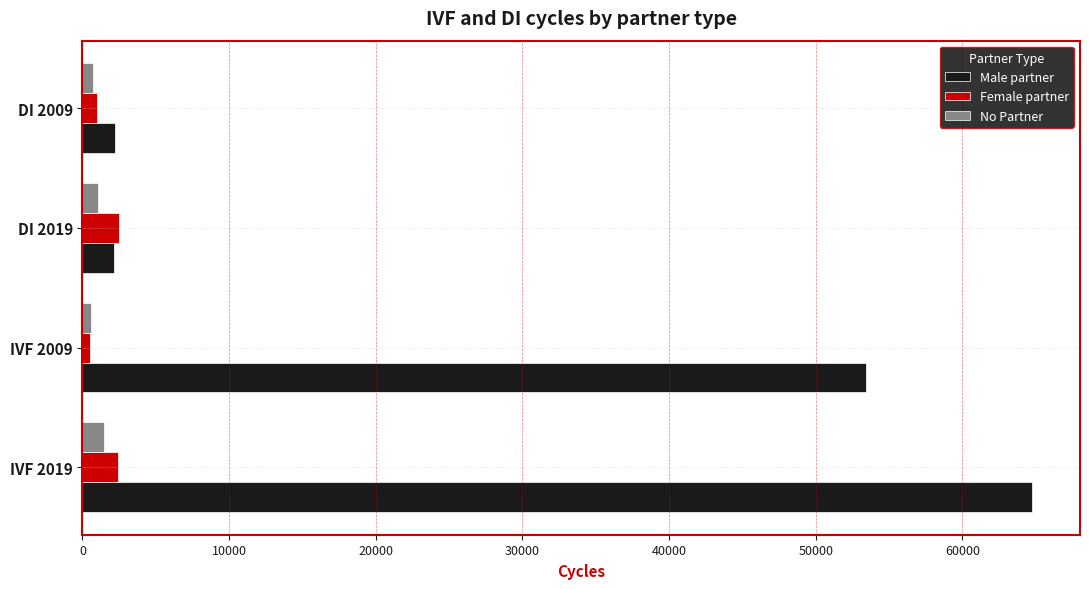

True or false: Male partner has a value of 2211 at DI 2009.

True